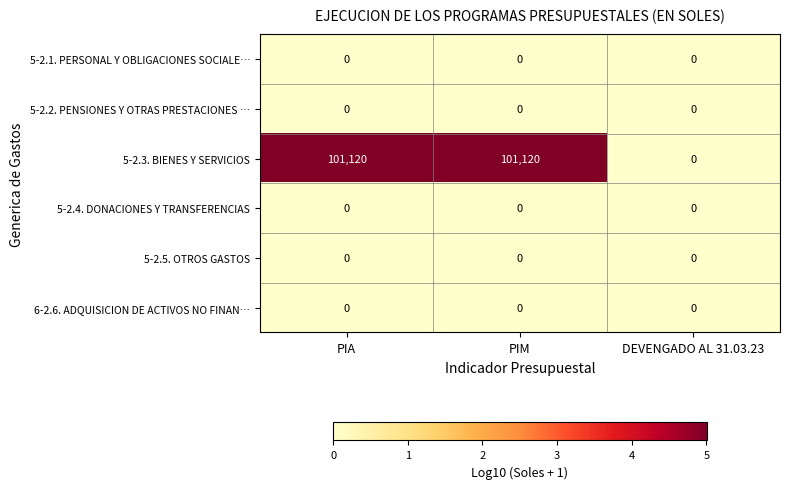

Which series has the largest total across all categories?

5-2.3. BIENES Y SERVICIOS